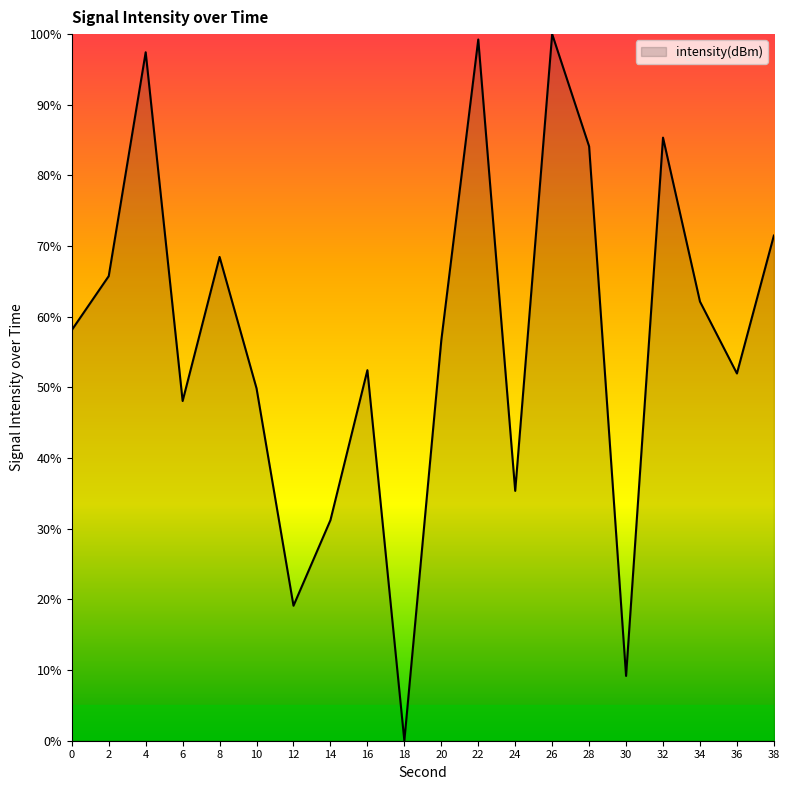

What is the average value?

57.3